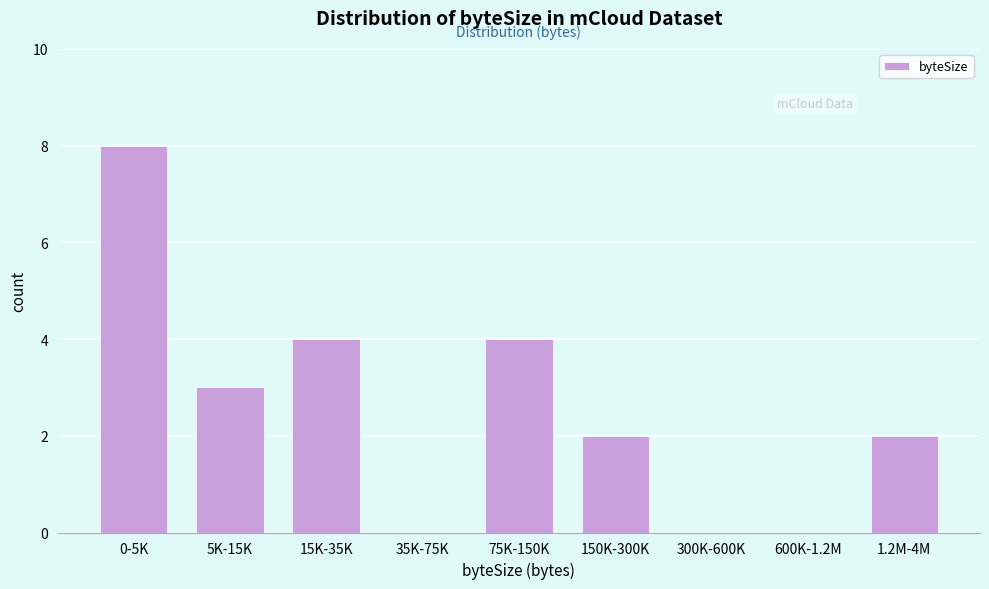

Reading right to left, extract all data points from this chart.

1.2M-4M=2	600K-1.2M=0	300K-600K=0	150K-300K=2	75K-150K=4	35K-75K=0	15K-35K=4	5K-15K=3	0-5K=8